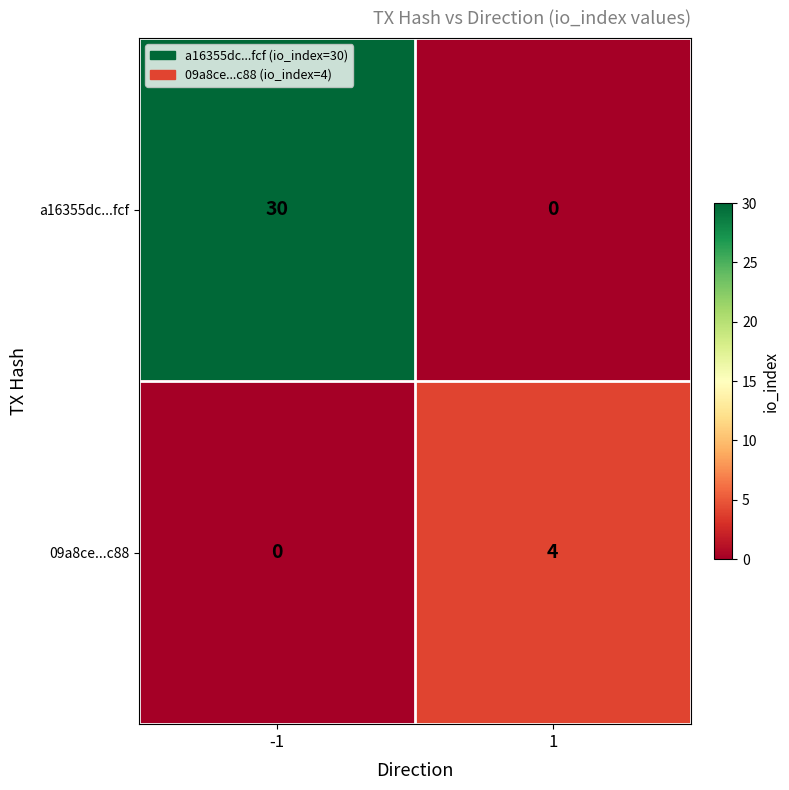

At how many categories does at least one series exceed 7?

1